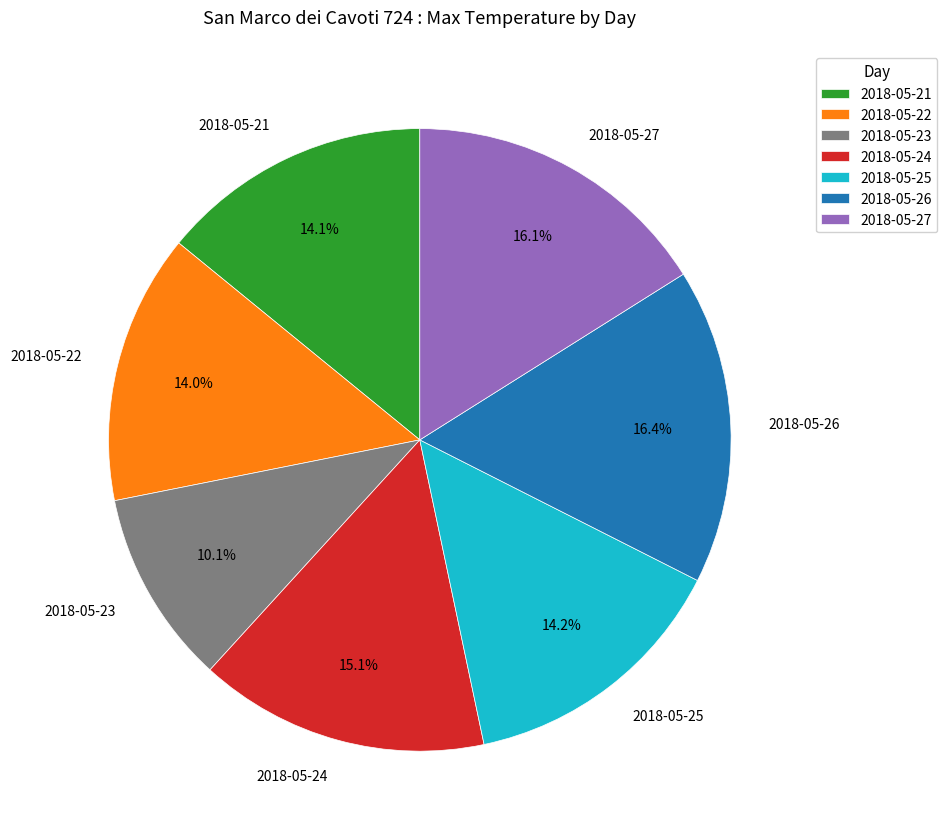

How many segments does this pie chart have?

7